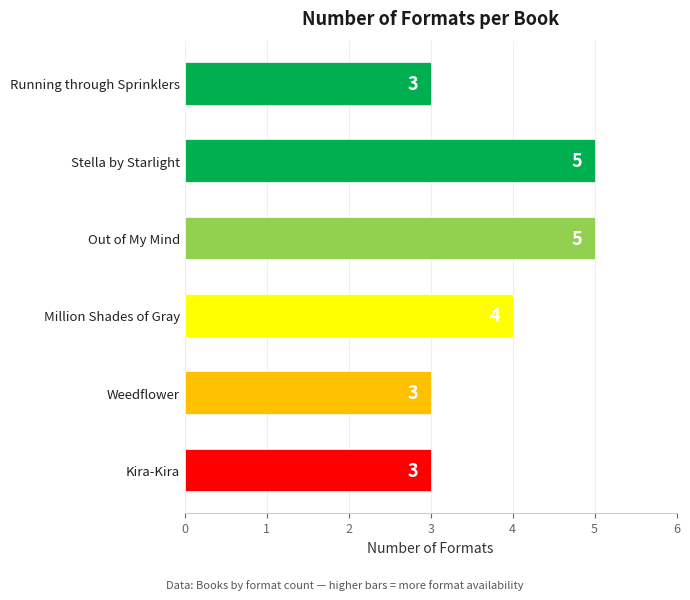

Reading bottom to top, what are all the values shown in this chart?

Kira-Kira=3	Weedflower=3	Million Shades of Gray=4	Out of My Mind=5	Stella by Starlight=5	Running through Sprinklers=3